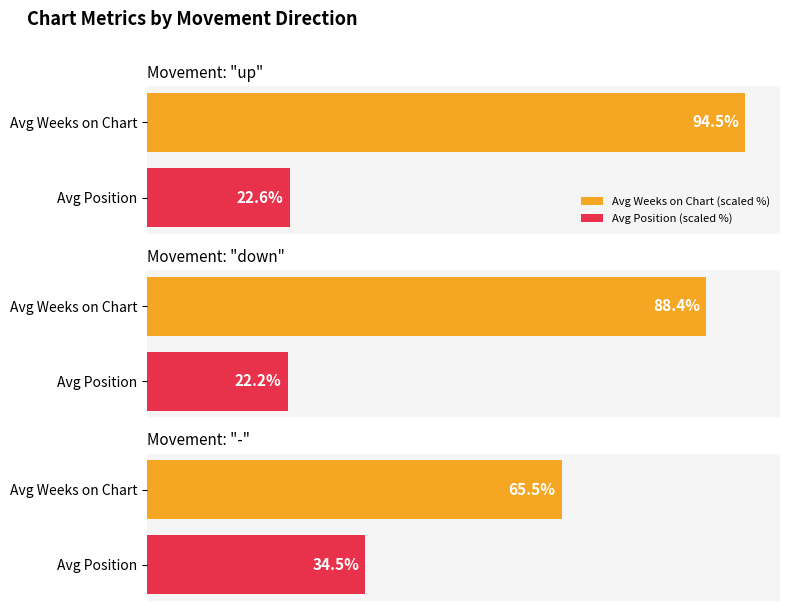

List the series in order of their overall mean, highest first.

Average Weeks on Chart, Average Peak Position